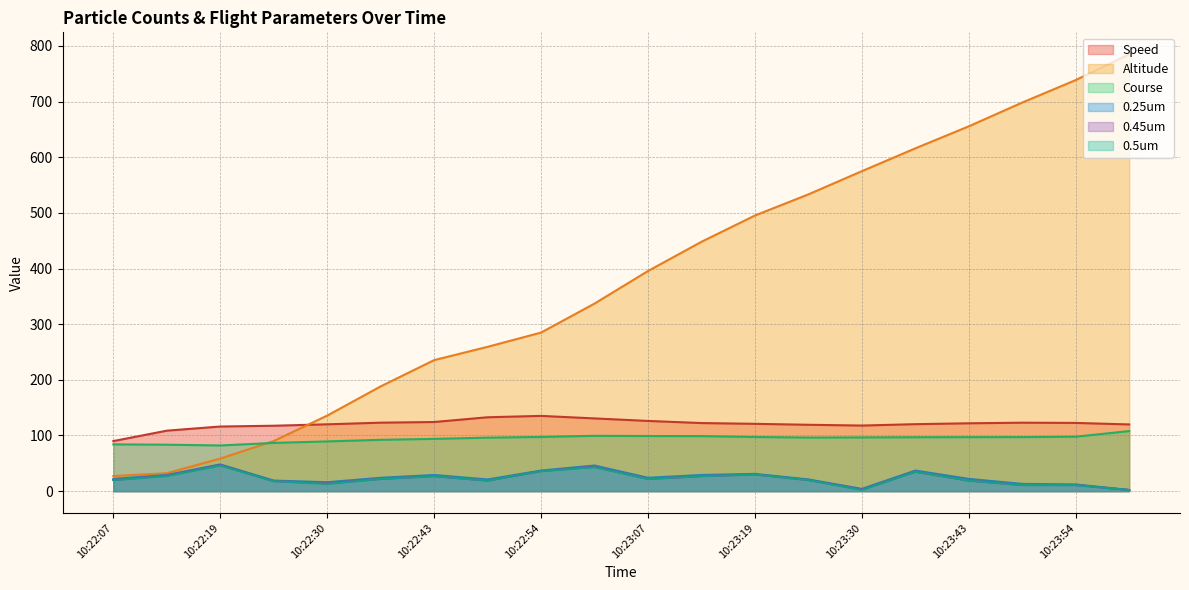

Reading left to right, list all the values displayed in this chart.

Speed: 10:22:07=89.9	10:22:13=108.6	10:22:19=116.1	10:22:24=117.5	10:22:30=120.0	10:22:37=123.0	10:22:43=124.2	10:22:49=132.7	10:22:54=135.2	10:23:00=130.6	10:23:07=126.1	10:23:13=122.3	10:23:19=120.9	10:23:24=119.2	10:23:30=117.8	10:23:37=120.3	10:23:43=121.9	10:23:49=123.0	10:23:54=122.5	10:24:00=119.8
Altitude: 10:22:07=27.1	10:22:13=32.2	10:22:19=58.5	10:22:24=90.0	10:22:30=135.7	10:22:37=188.2	10:22:43=235.4	10:22:49=259.3	10:22:54=284.9	10:23:00=337.0	10:23:07=395.5	10:23:13=448.0	10:23:19=495.2	10:23:24=533.2	10:23:30=574.9	10:23:37=615.9	10:23:43=655.5	10:23:49=698.2	10:23:54=738.6	10:24:00=785.1
Course: 10:22:07=84.0	10:22:13=83.4	10:22:19=82.0	10:22:24=86.6	10:22:30=89.3	10:22:37=92.2	10:22:43=93.9	10:22:49=96.1	10:22:54=97.3	10:23:00=99.4	10:23:07=99.0	10:23:13=98.8	10:23:19=97.3	10:23:24=96.3	10:23:30=96.5	10:23:37=96.8	10:23:43=97.0	10:23:49=97.1	10:23:54=97.8	10:24:00=107.9
0.25um: 10:22:07=22.0	10:22:13=29.0	10:22:19=48.0	10:22:24=19.0	10:22:30=16.0	10:22:37=24.0	10:22:43=29.0	10:22:49=21.0	10:22:54=37.0	10:23:00=46.0	10:23:07=24.0	10:23:13=29.0	10:23:19=31.0	10:23:24=21.0	10:23:30=4.0	10:23:37=37.0	10:23:43=22.0	10:23:49=13.0	10:23:54=12.0	10:24:00=2.0
0.45um: 10:22:07=20.0	10:22:13=28.0	10:22:19=47.0	10:22:24=18.0	10:22:30=14.0	10:22:37=22.0	10:22:43=27.0	10:22:49=19.0	10:22:54=36.0	10:23:00=44.0	10:23:07=22.0	10:23:13=27.0	10:23:19=30.0	10:23:24=20.0	10:23:30=3.0	10:23:37=35.0	10:23:43=19.0	10:23:49=11.0	10:23:54=11.0	10:24:00=2.0
0.5um: 10:22:07=20.0	10:22:13=27.0	10:22:19=46.0	10:22:24=18.0	10:22:30=13.0	10:22:37=22.0	10:22:43=27.0	10:22:49=19.0	10:22:54=36.0	10:23:00=43.0	10:23:07=22.0	10:23:13=27.0	10:23:19=30.0	10:23:24=20.0	10:23:30=2.0	10:23:37=35.0	10:23:43=19.0	10:23:49=11.0	10:23:54=11.0	10:24:00=2.0